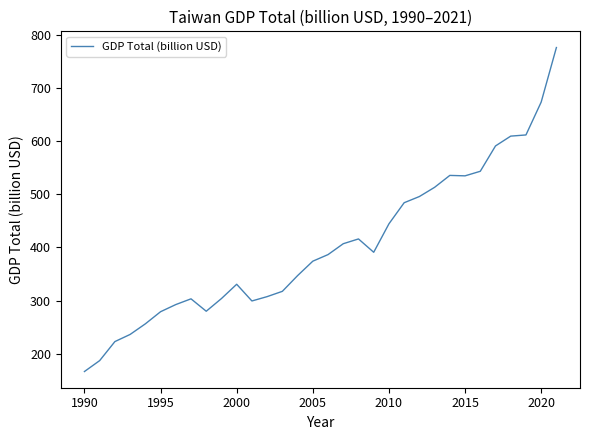

What is the minimum value shown in the chart?

166.6